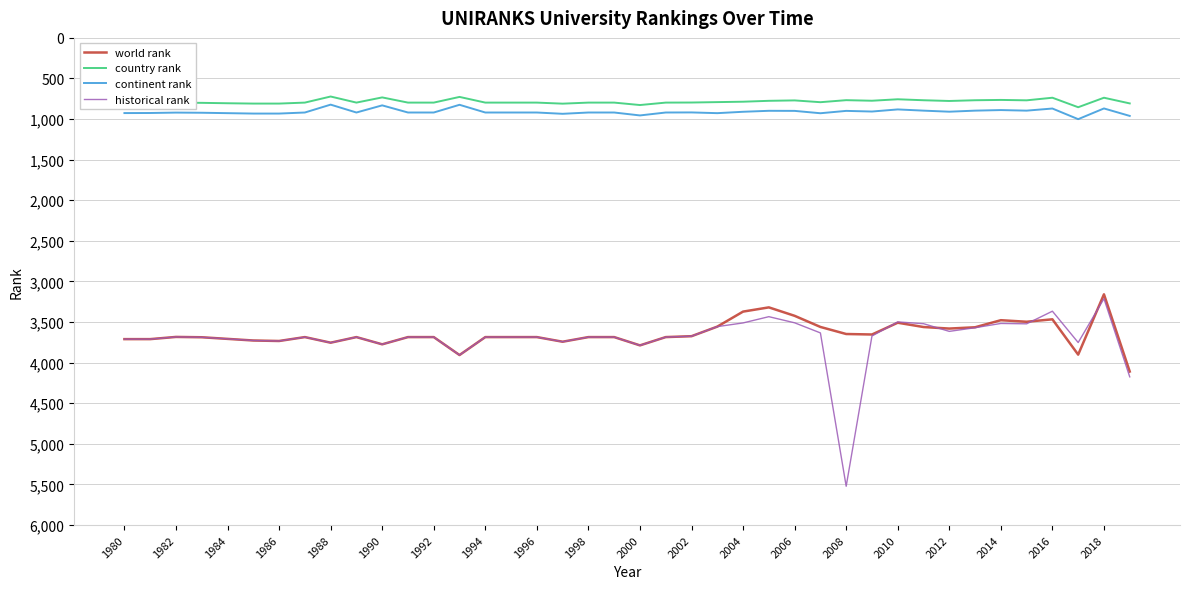

True or false: world rank and country rank intersect in this chart.

False